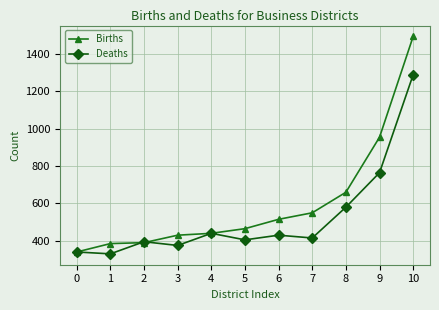

Which series has the widest spread of values?

Births